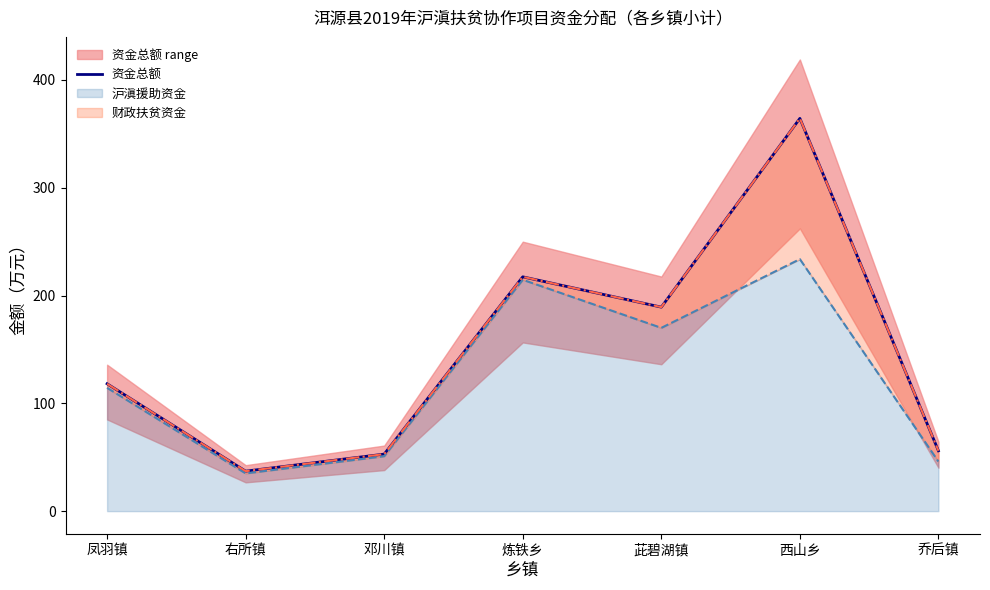

What is the value of the 1st point from the left?

118.1